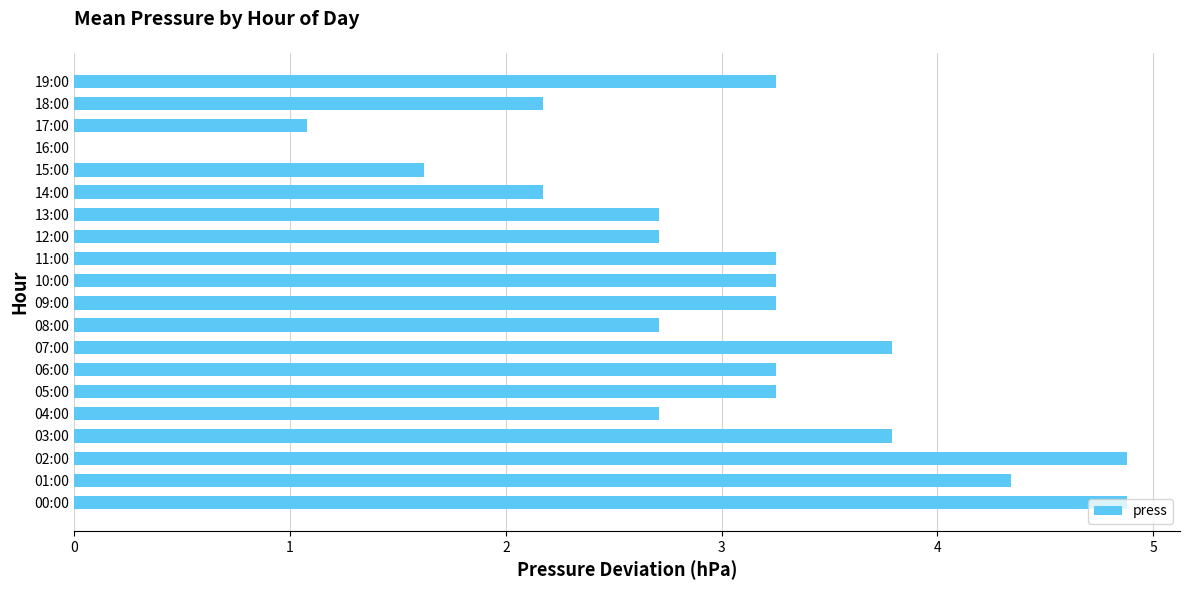

Approximately how many times larger is the value at 14:00 compared to 09:00?

0.7